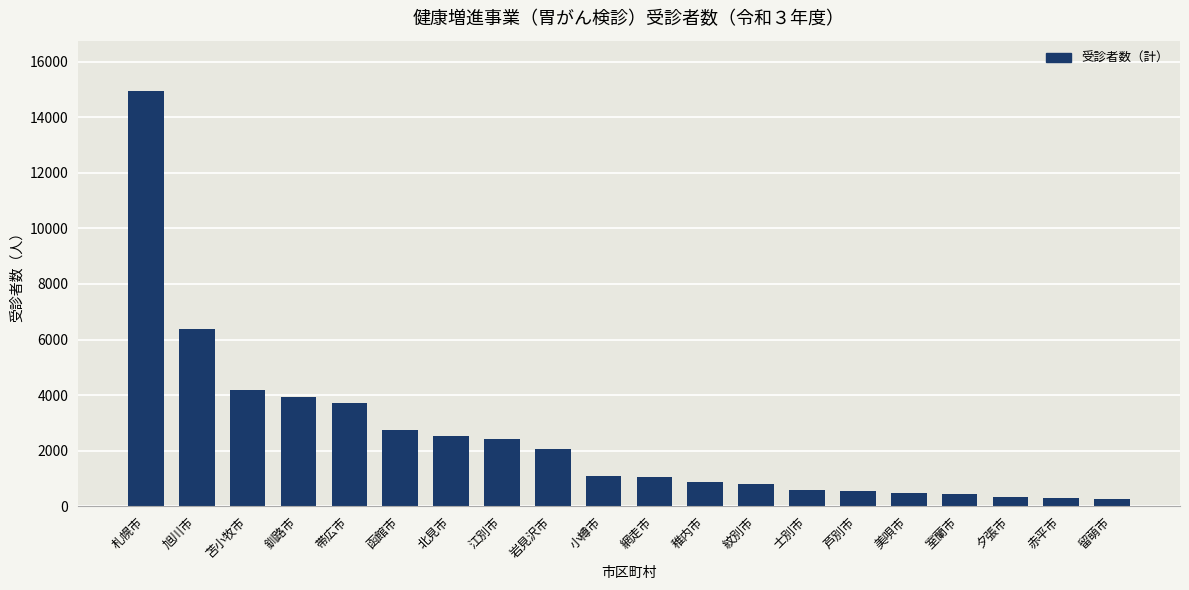

Does the chart contain any negative values?

No